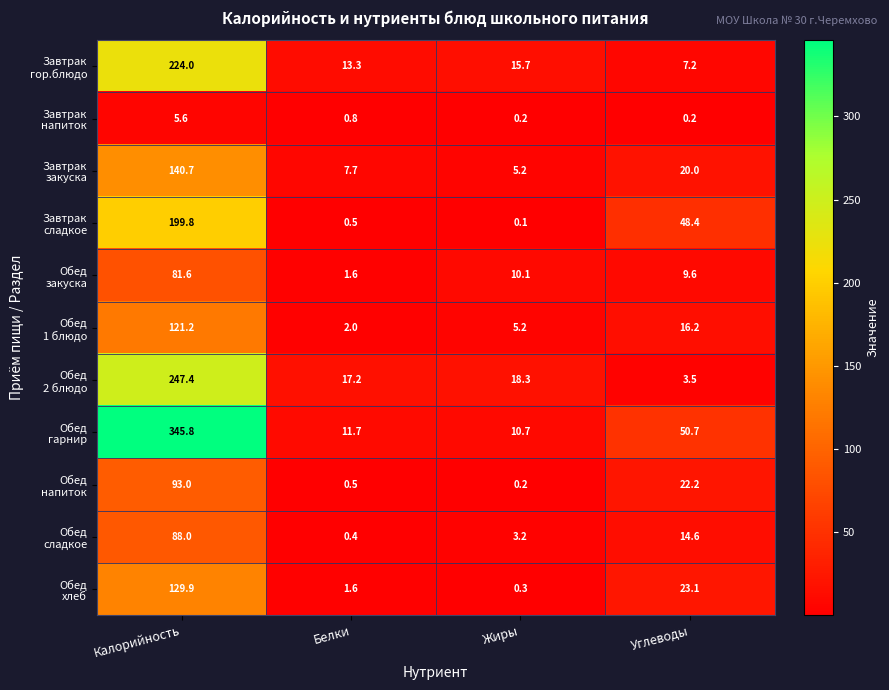

Which category has the highest value across all series?

Калорийность